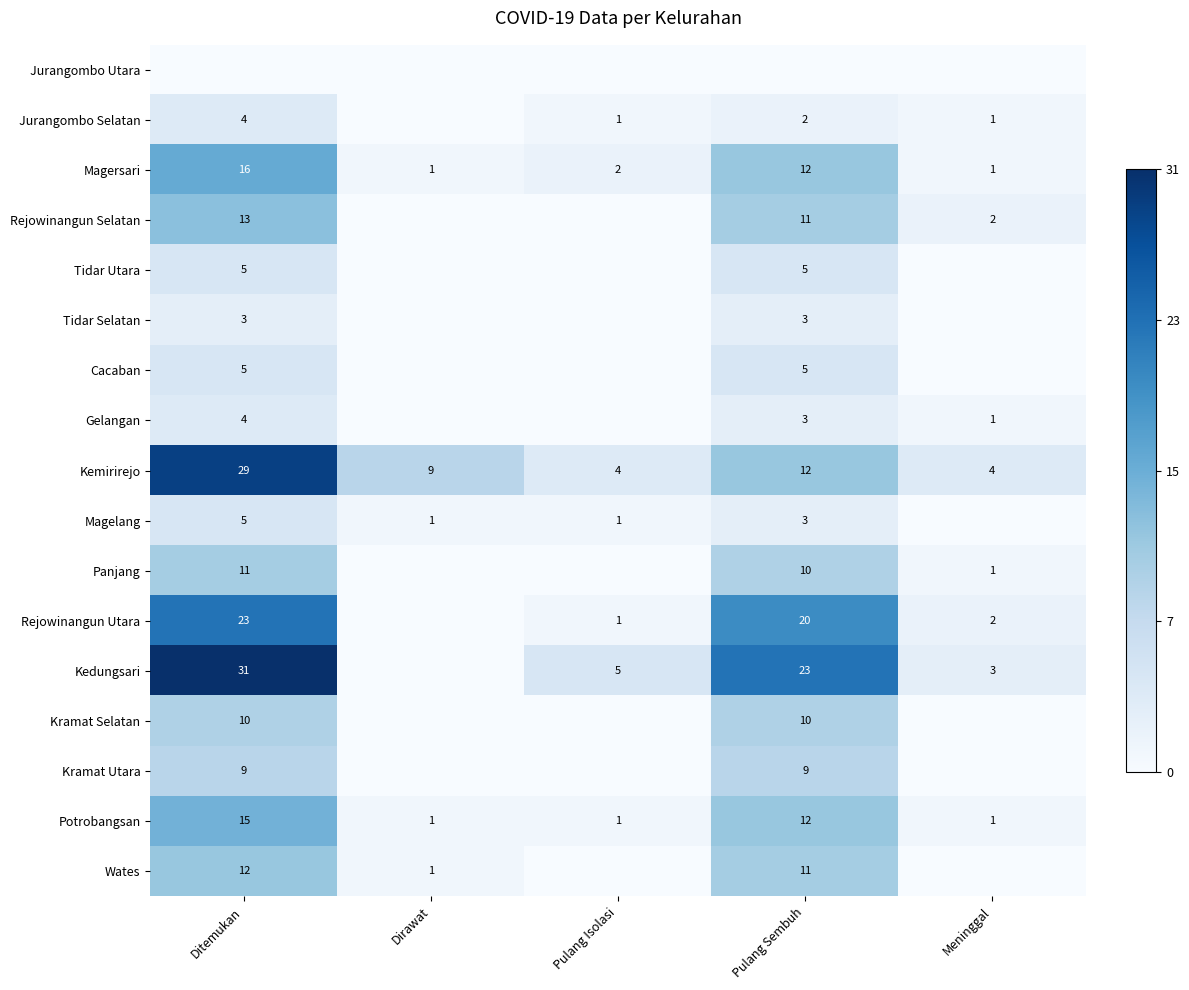

At which label is Magersari closest to 8?

Pulang Sembuh